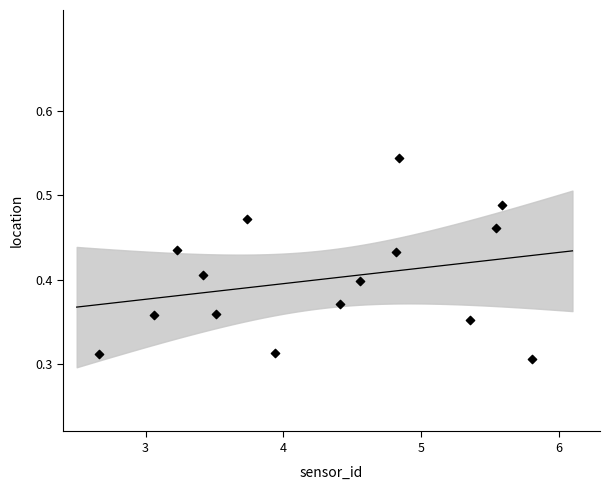

What is the range of X values (max minus min)?

3.1